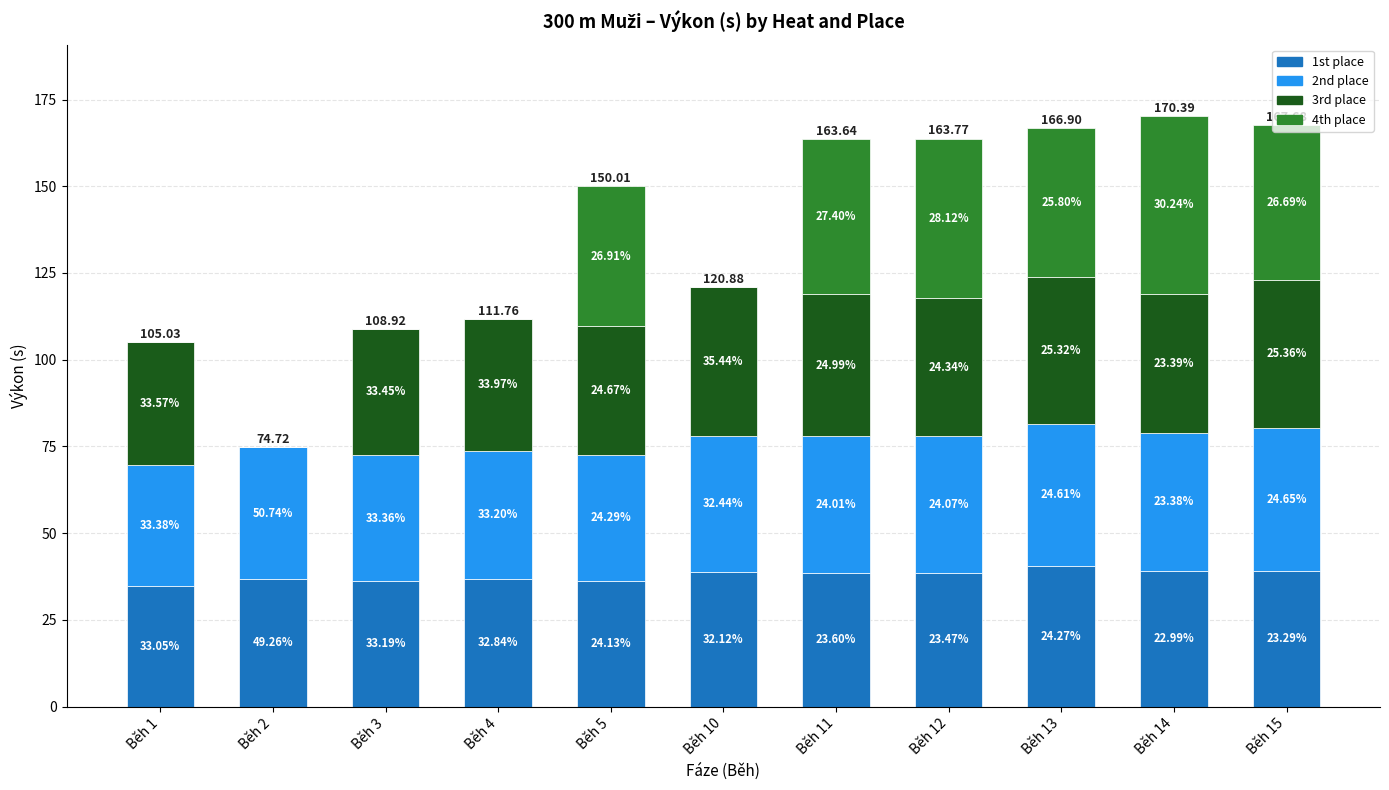

What are all the series names shown in the legend?

1st place, 2nd place, 3rd place, 4th place